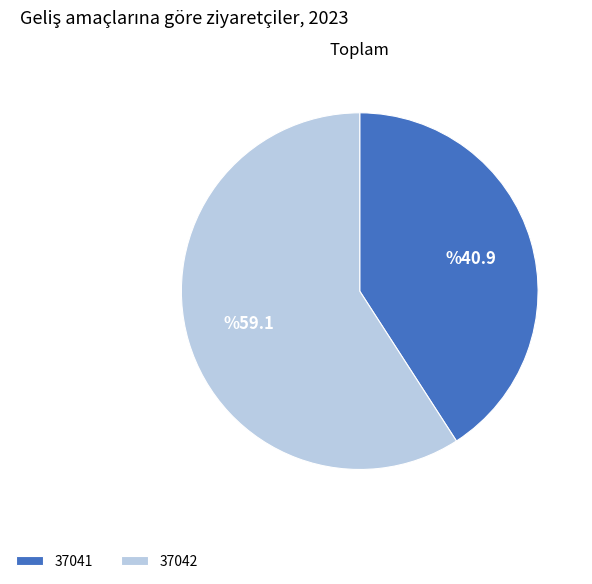

Approximately how many times larger is the value at 37042 compared to 37041?

1.4